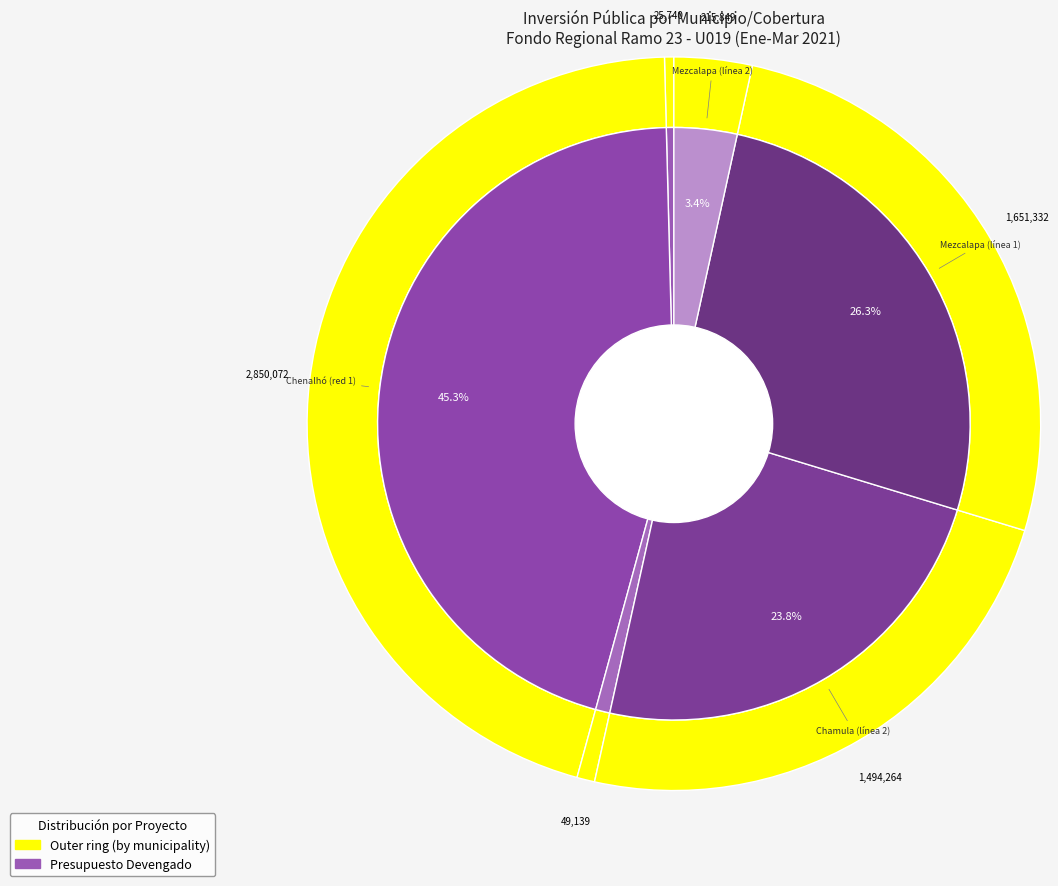

Approximately how many times larger is the value at Mezcalapa (línea 1) compared to Chenalhó (red 1)?

0.6